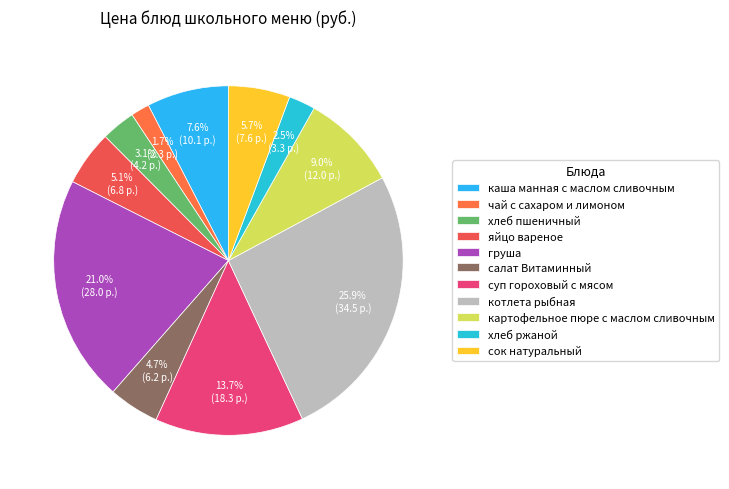

To the nearest percent, what is the average slice percentage?

9%